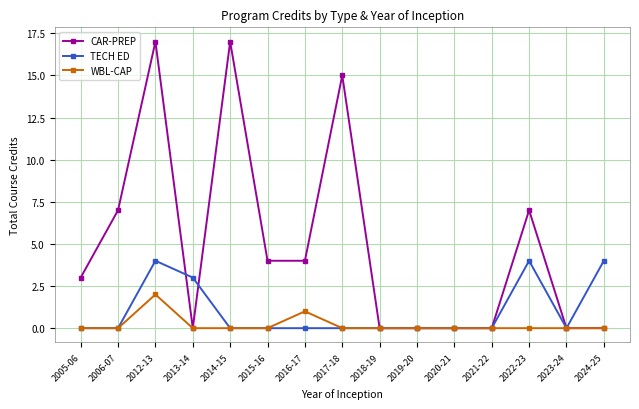

How many data points does each series have?

15